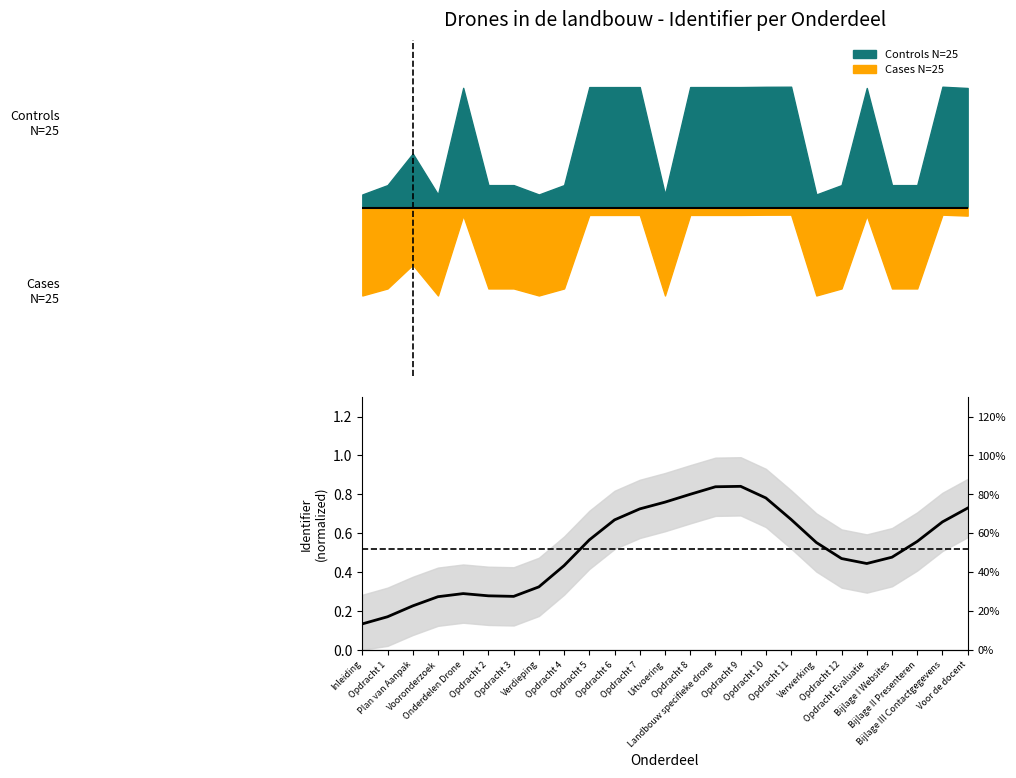

What is the smallest value displayed?

0.1